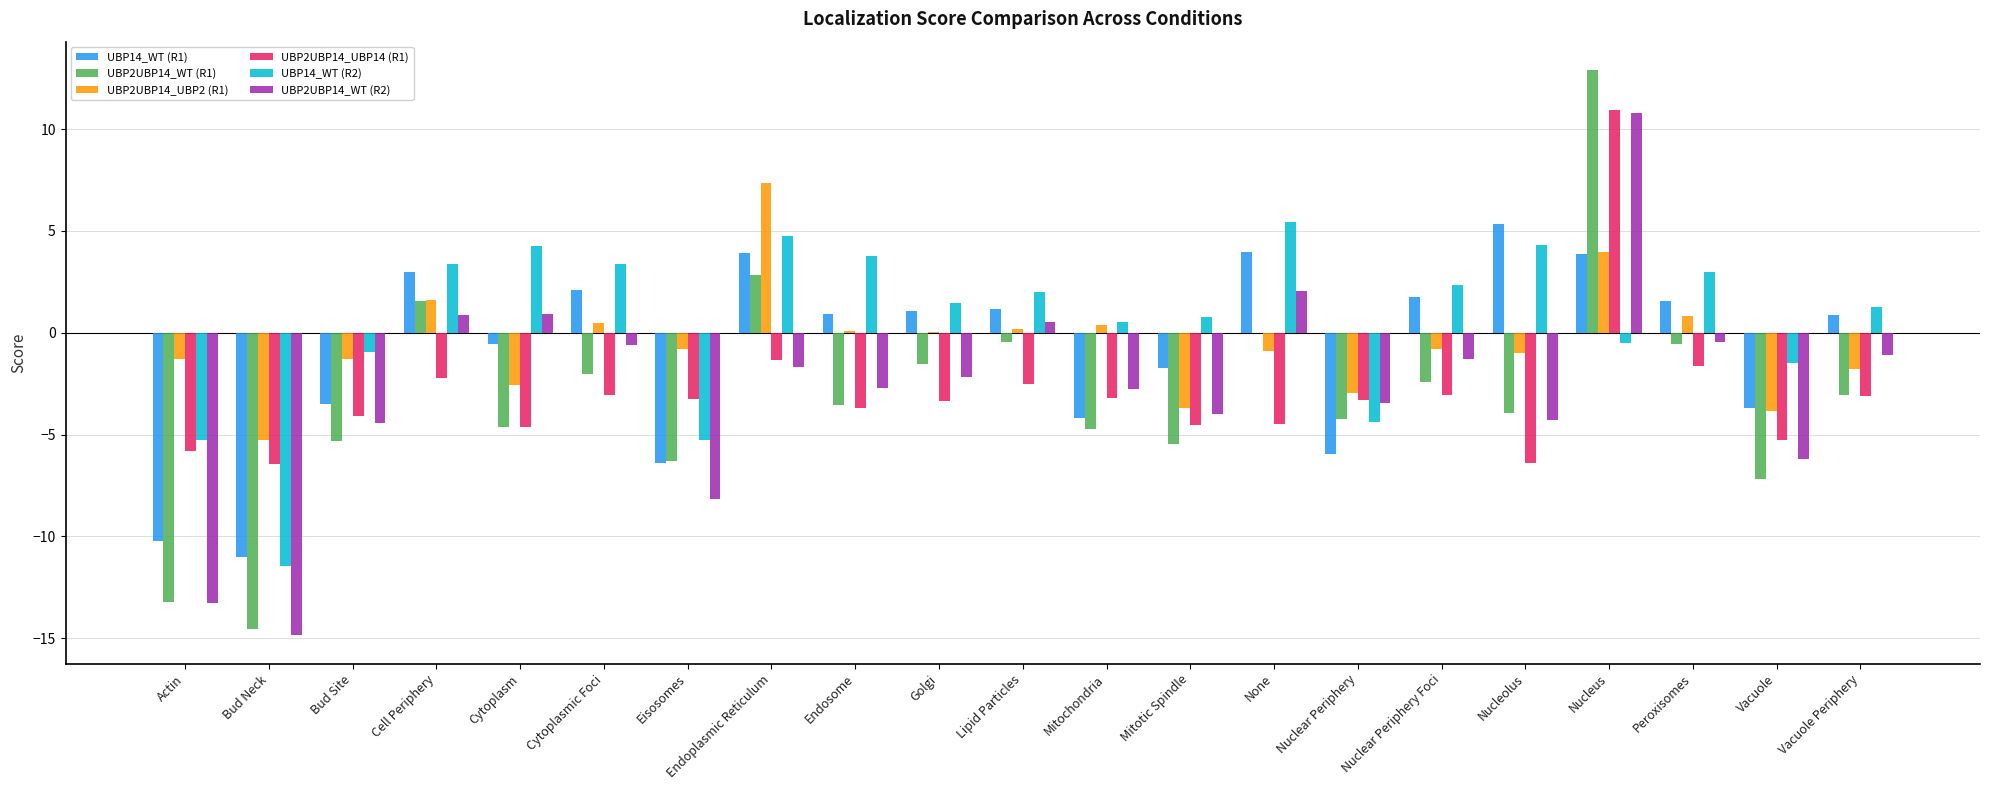

Between Endoplasmic Reticulum and Vacuole, which series saw the biggest shift?

UBP2UBP14_UBP2 (R1)